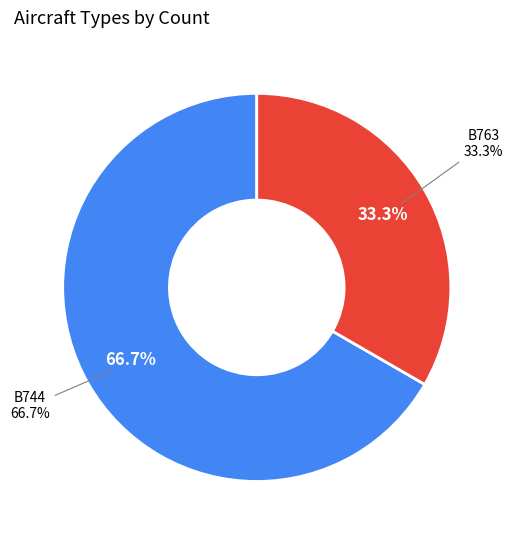

To the nearest percent, what is the combined percentage of B744 and B763?

100%